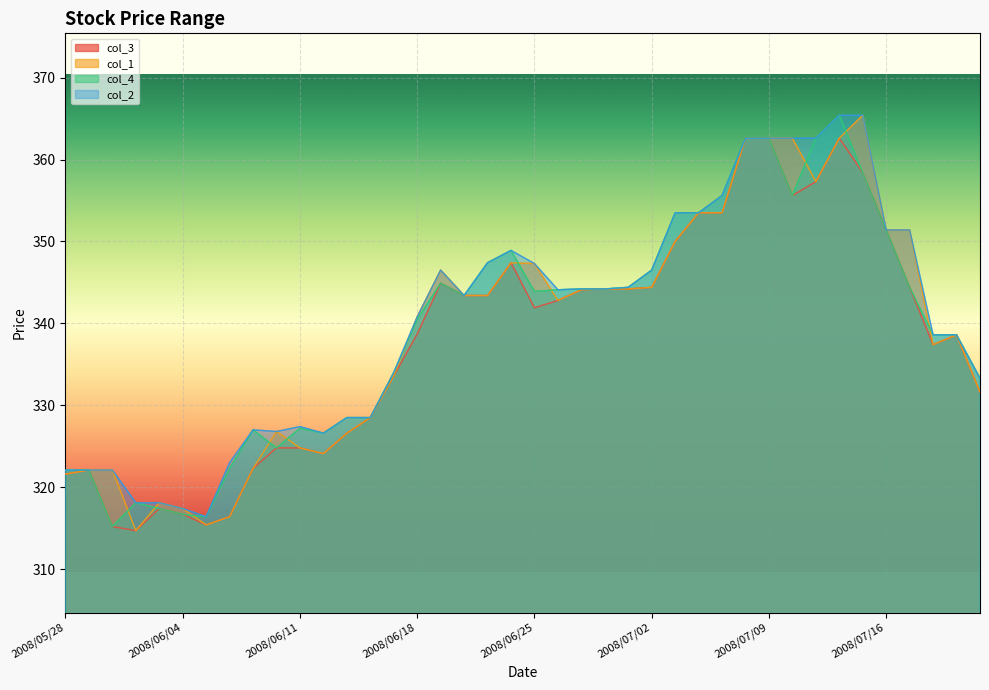

How many values in the col_1 series exceed 343?

20